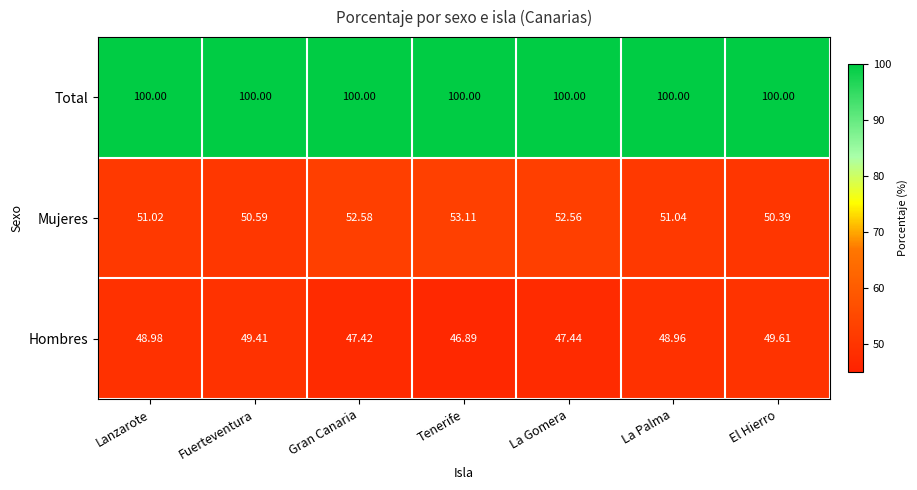

Which series has the largest total across all categories?

Total